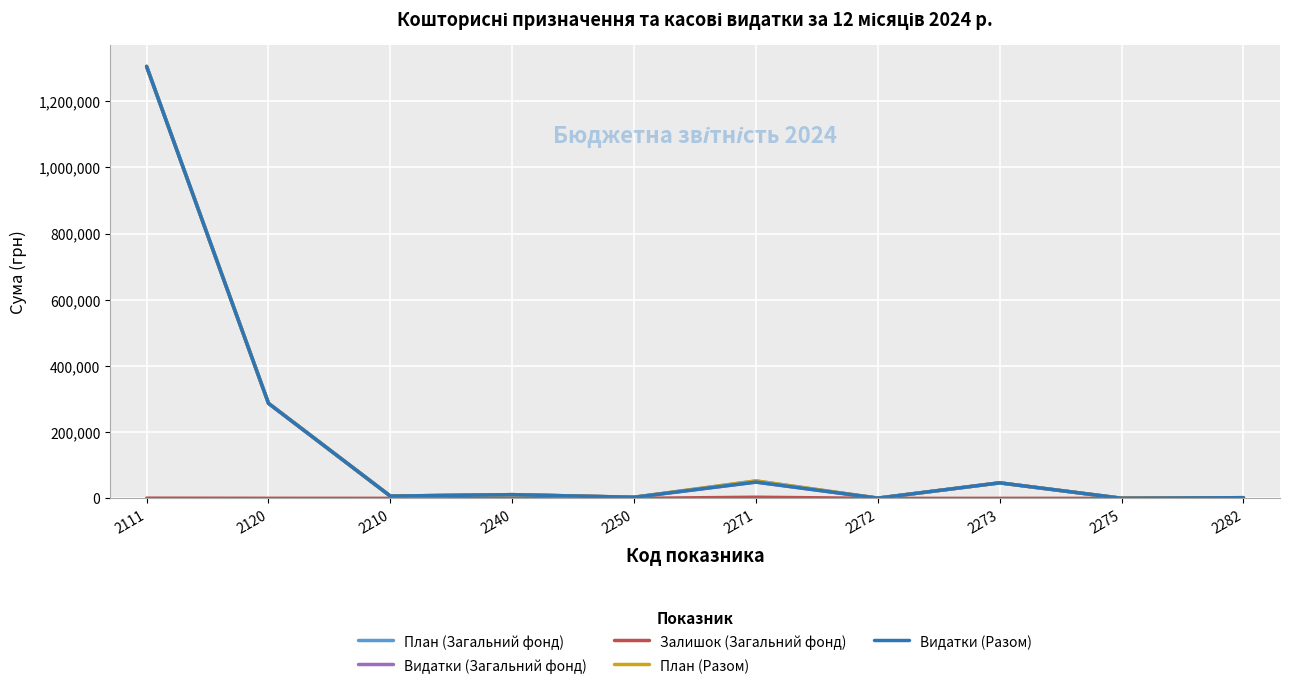

What is the value of the Видатки (Загальний фонд) point at the 3rd from the left?

6835.0